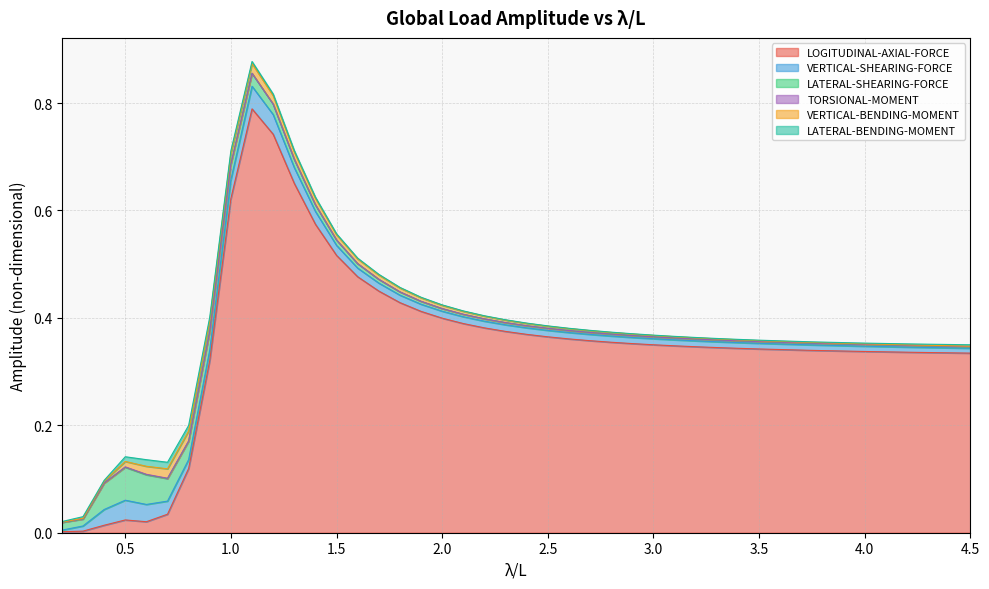

How many interior local valleys does the LATERAL-SHEARING-FORCE series have?

2